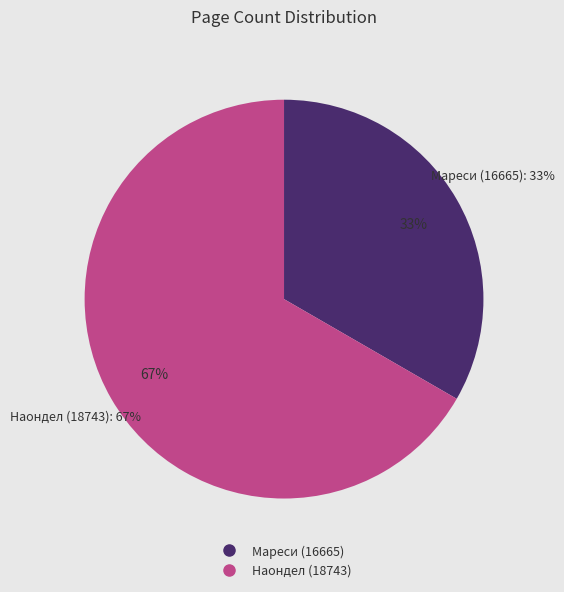

True or false: Мареси (16665) accounts for 33% of the total.

True